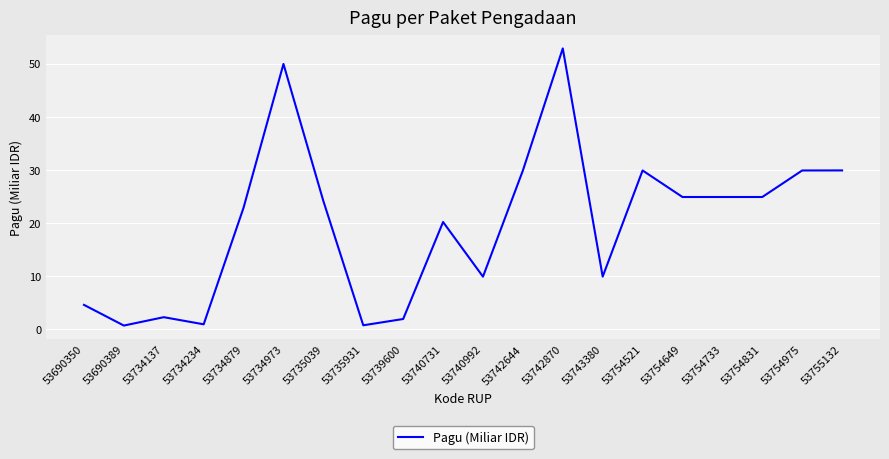

How many series are shown in this chart?

1